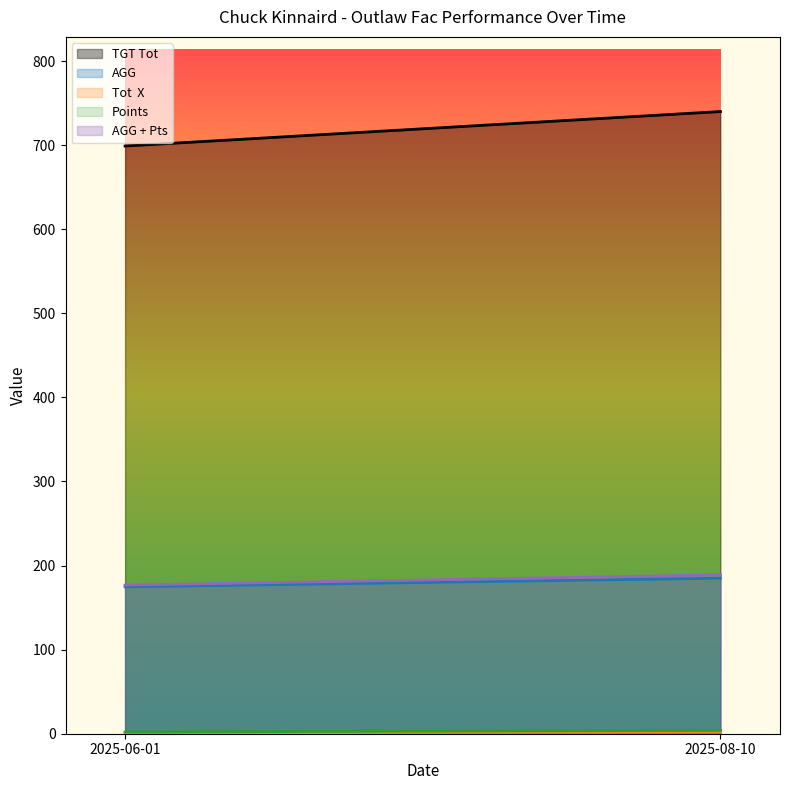

What is the greatest value displayed?

740.0